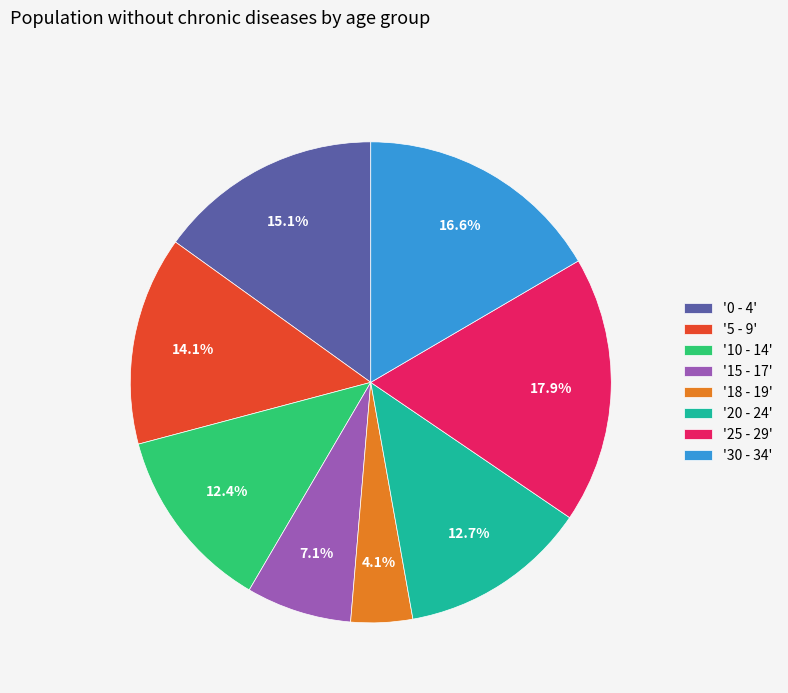

What percentage is NOT represented by '10 - 14'?

87.6%